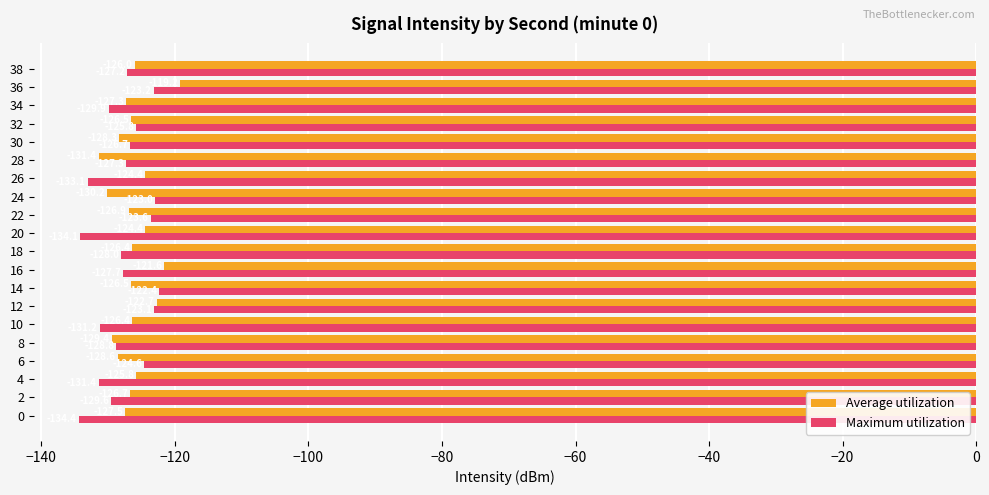

What is the difference between the second highest and minimum values in the Average utilization series?

9.8